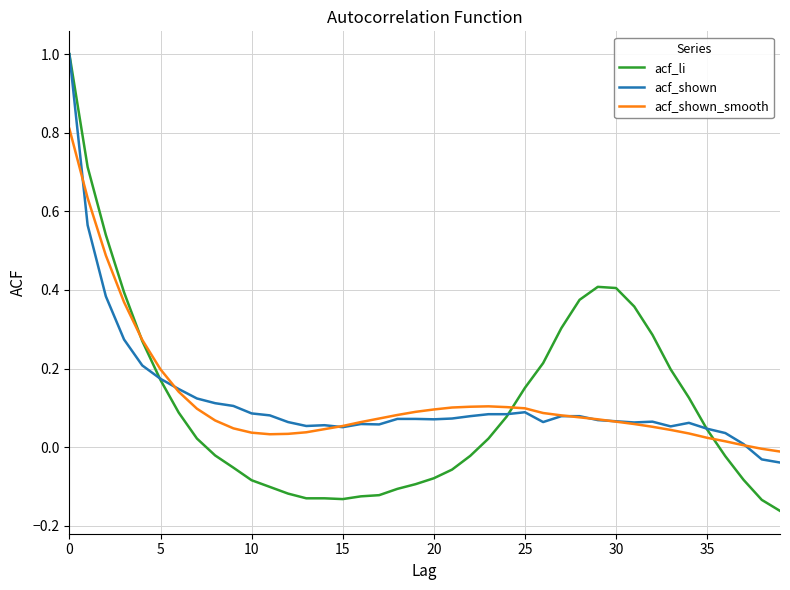

What is the maximum value shown in the chart?

1.0